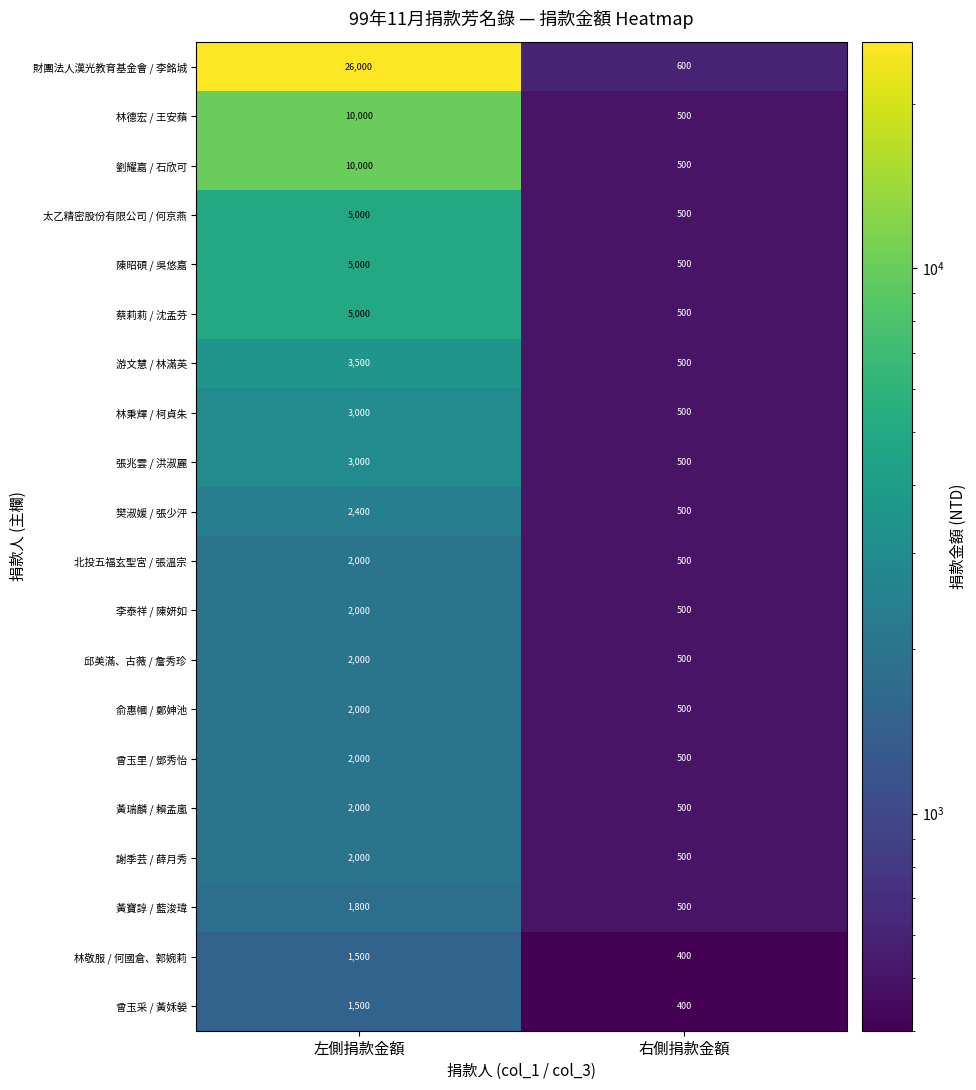

The 邱美滿、古薇 / 詹秀珍 series shows 2642 at 左側捐款金額. True or false?

False